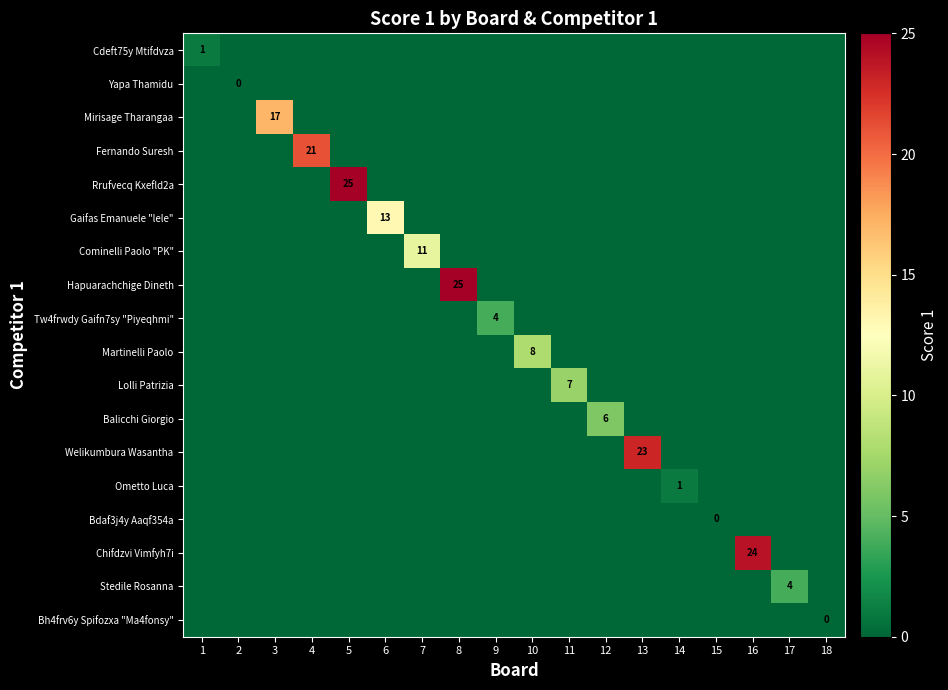

Is it true that Martinelli Paolo equals 4 at 10?

False